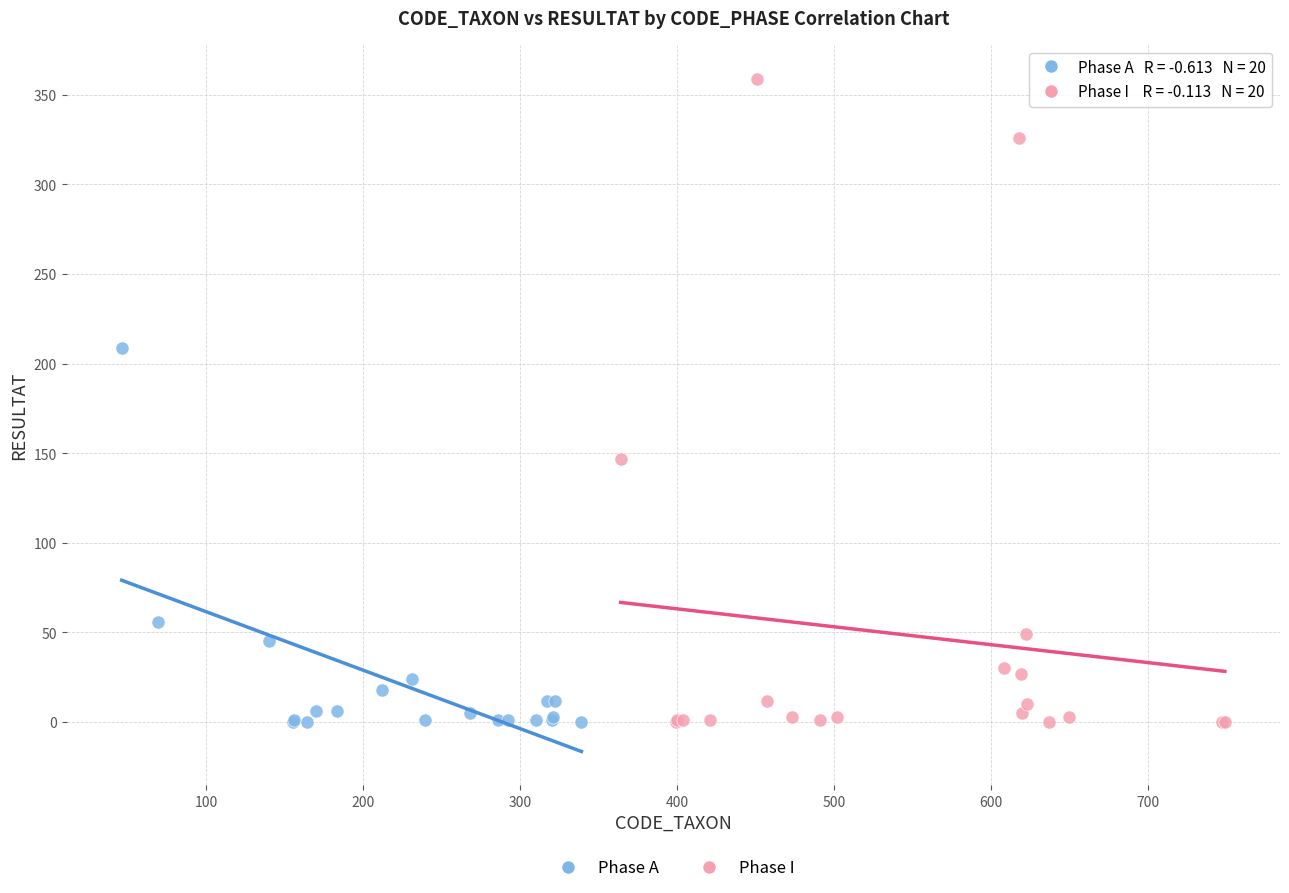

Which series contains the highest Y value?

Phase I